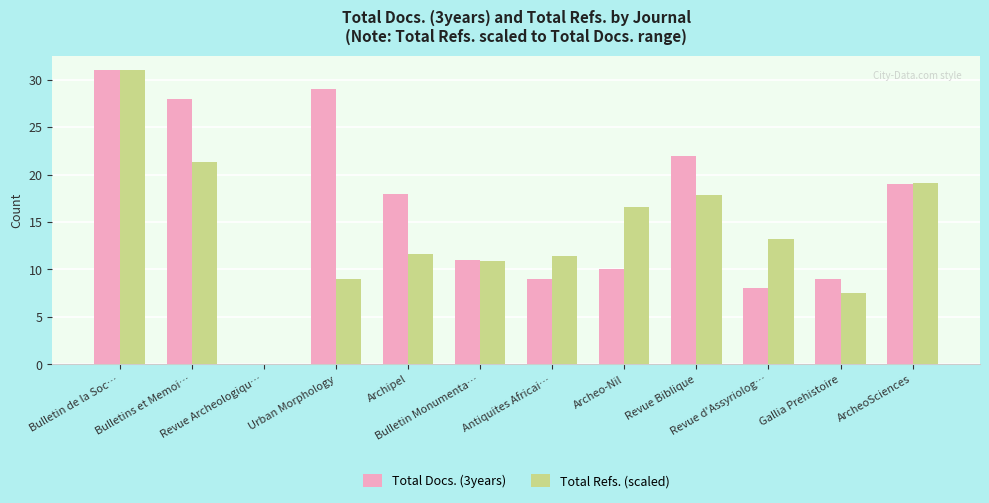

What is the highest value of the Total Docs. (3years) series?

31.0